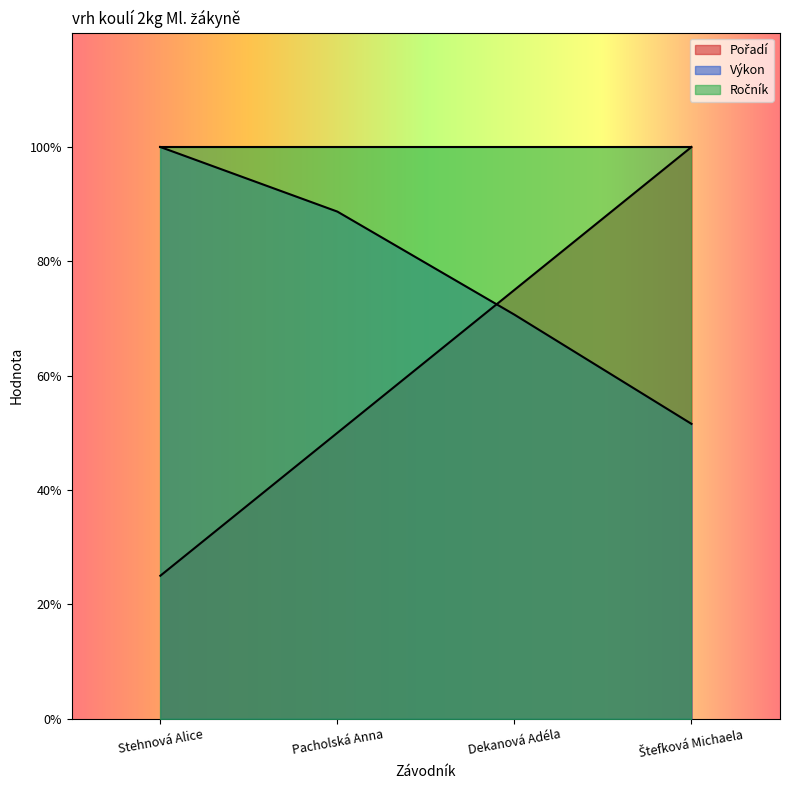

Does the chart display data point markers on the line(s)?

No